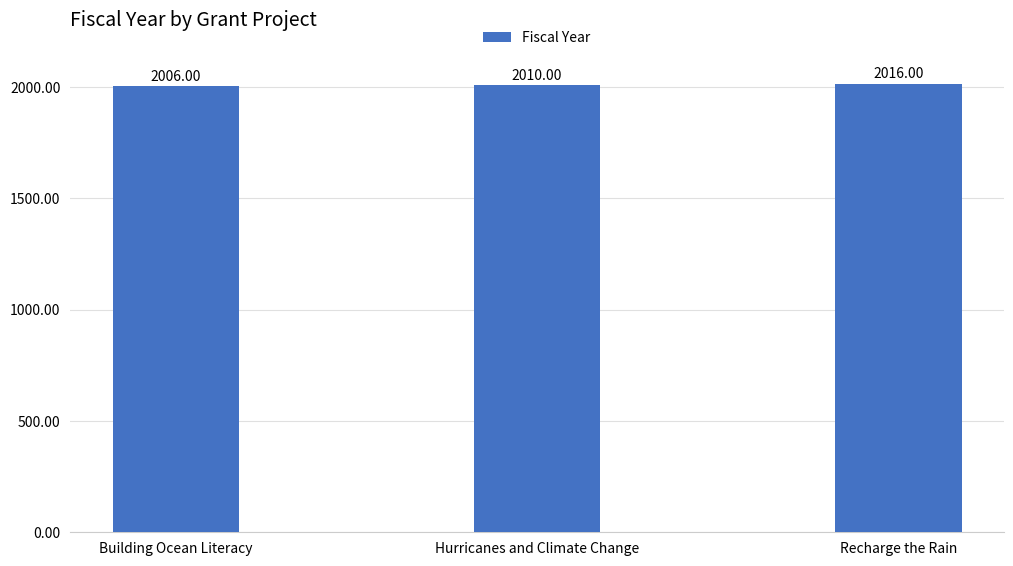

Which label corresponds to the smallest value in the chart?

Building Ocean Literacy